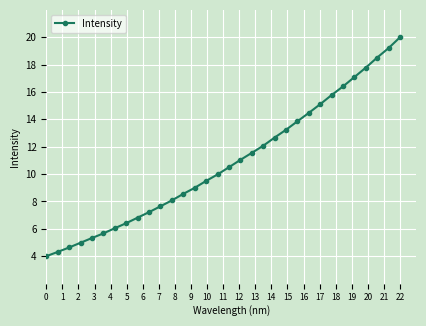

What is the difference between the maximum and second lowest values?

15.7